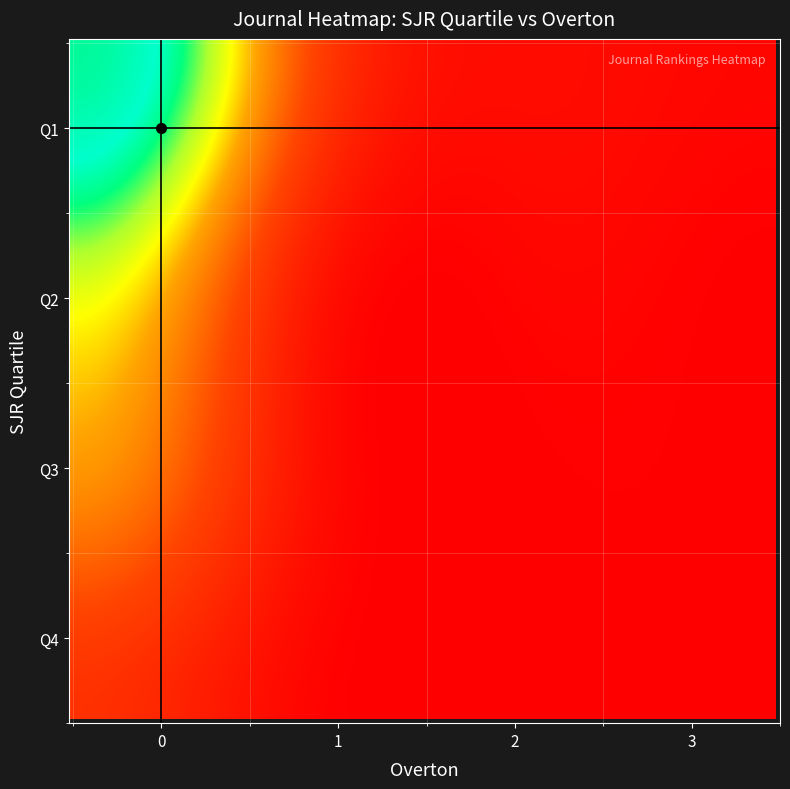

Reading left to right, extract all data points from this chart.

Q1: 0=45	1=12	2=2	3=1
Q2: 0=28	1=5	2=1	3=0
Q3: 0=18	1=3	2=0	3=0
Q4: 0=8	1=1	2=0	3=0